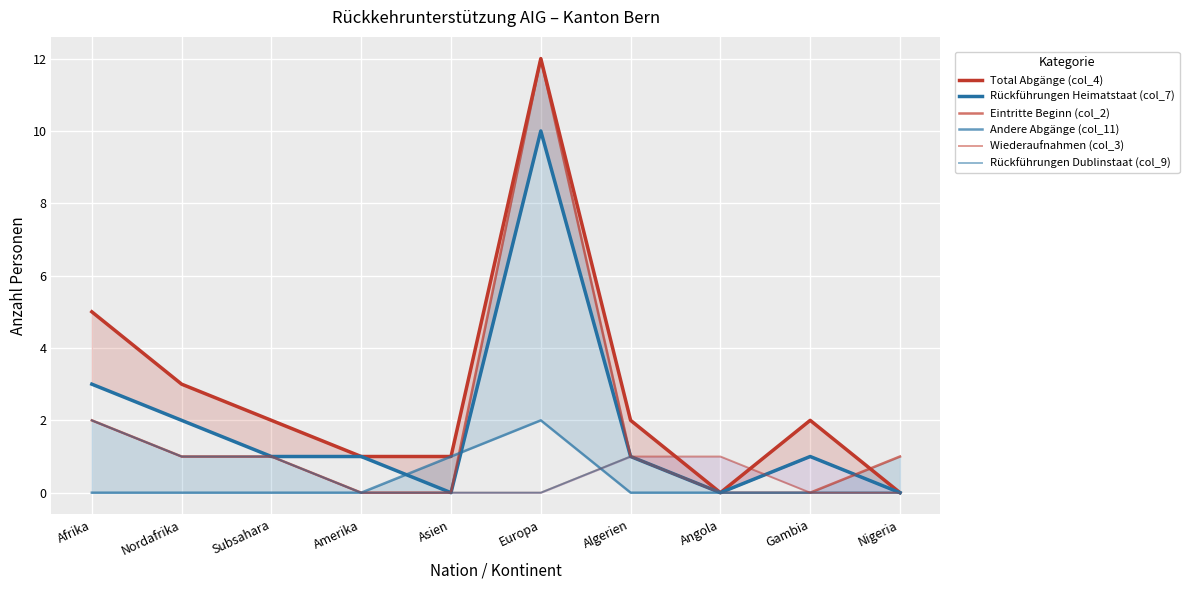

In Andere Abgänge (col_11), how many points are higher than both neighbors (excluding endpoints)?

1